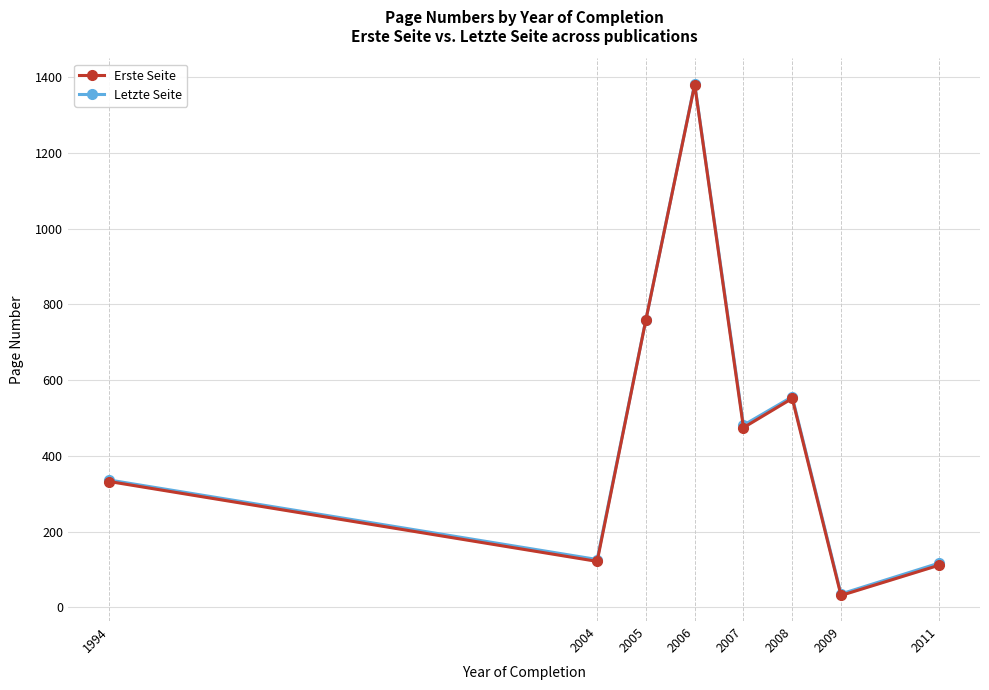

At which category is the sum across all series the highest?

2006